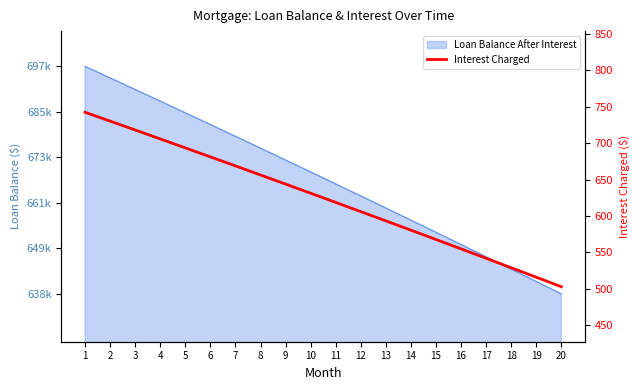

What is the minimum value shown in the chart?

503.0